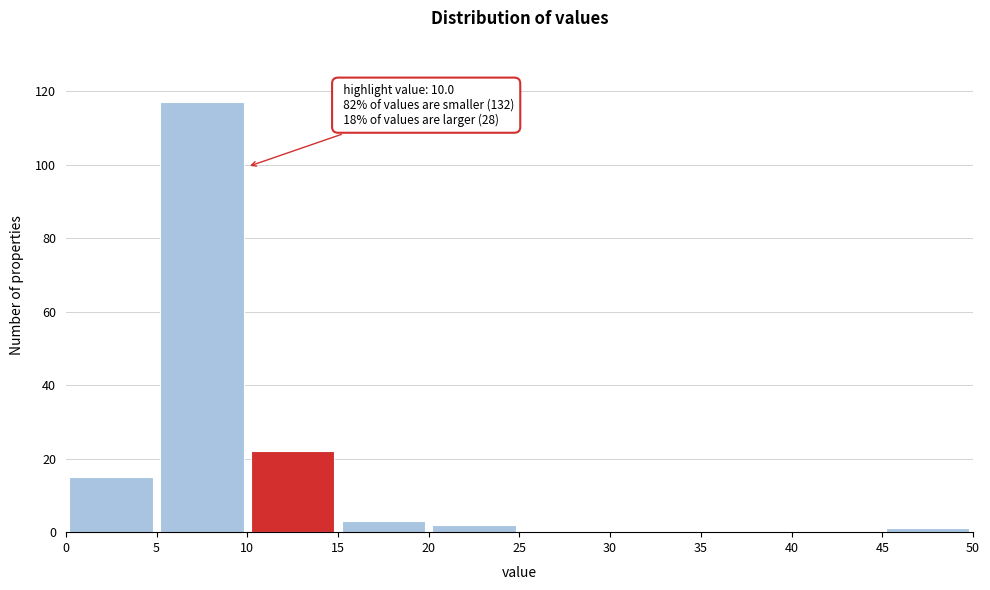

Which range on the x-axis has the tallest bar?

5 to 10